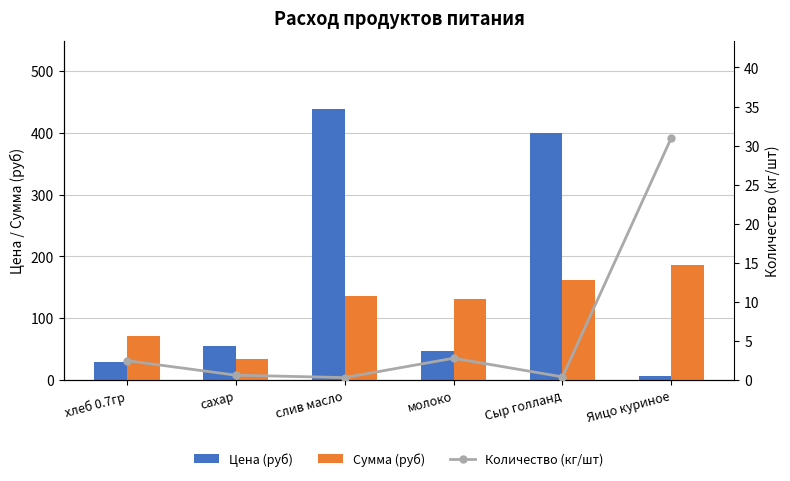

What is the difference between the maximum and second lowest values in the Цена (руб) series?

410.3